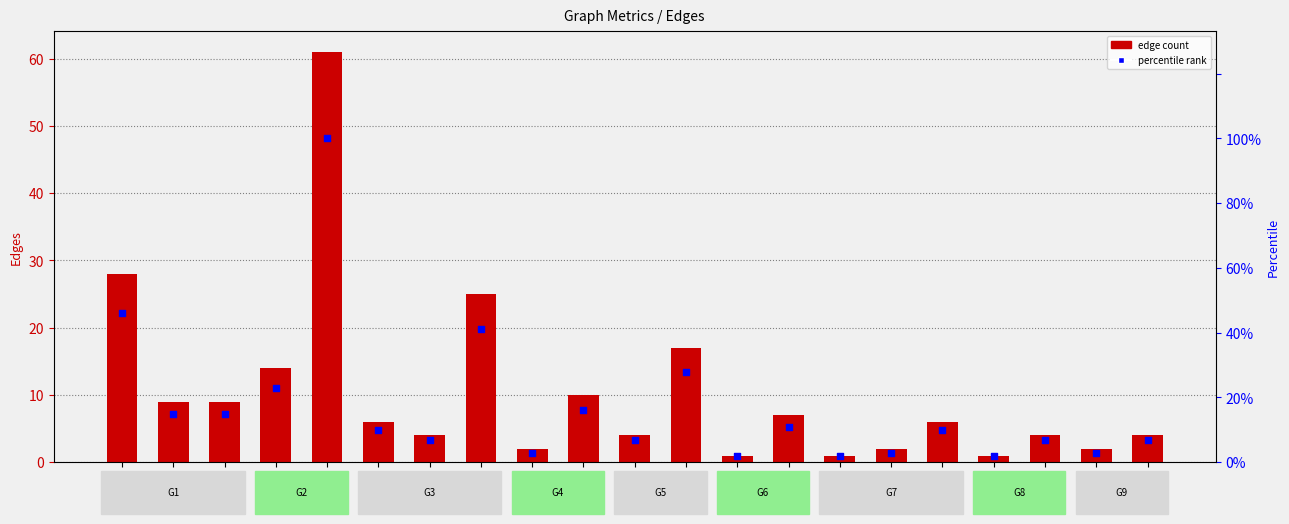

At how many categories does at least one series exceed 66?

1